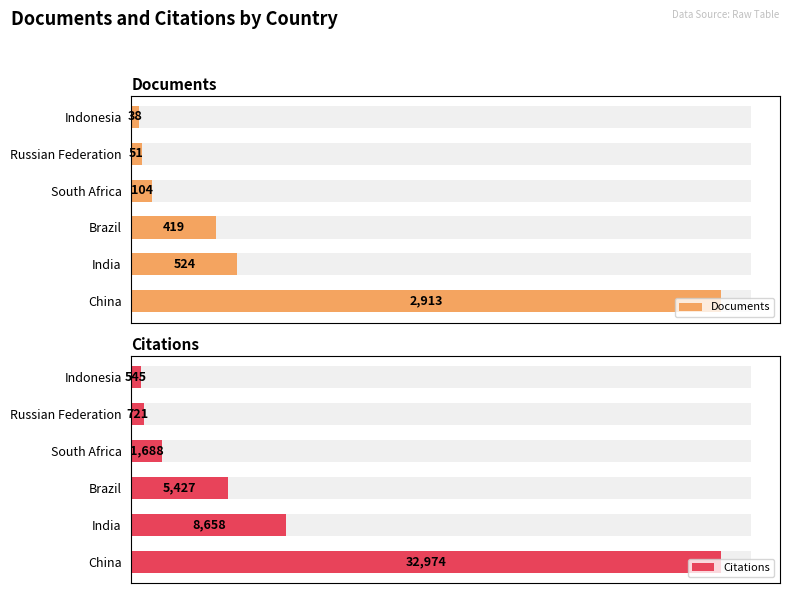

What is the maximum value shown in the chart?

32974